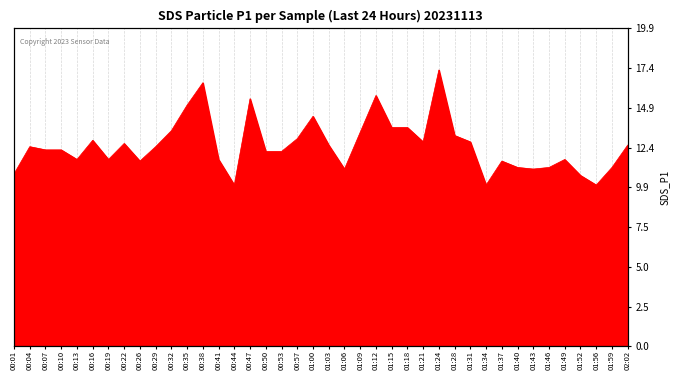

List the labels in order of value, smallest first.

00:44, 01:34, 01:56, 01:52, 00:01, 01:06, 01:43, 01:40, 01:46, 01:59, 00:26, 01:37, 00:13, 00:19, 00:41, 01:49, 00:50, 00:53, 00:07, 00:10, 00:04, 00:29, 01:03, 02:02, 00:22, 01:21, 01:31, 00:16, 00:57, 01:28, 01:09, 00:32, 01:15, 01:18, 01:00, 00:35, 00:47, 01:12, 00:38, 01:24